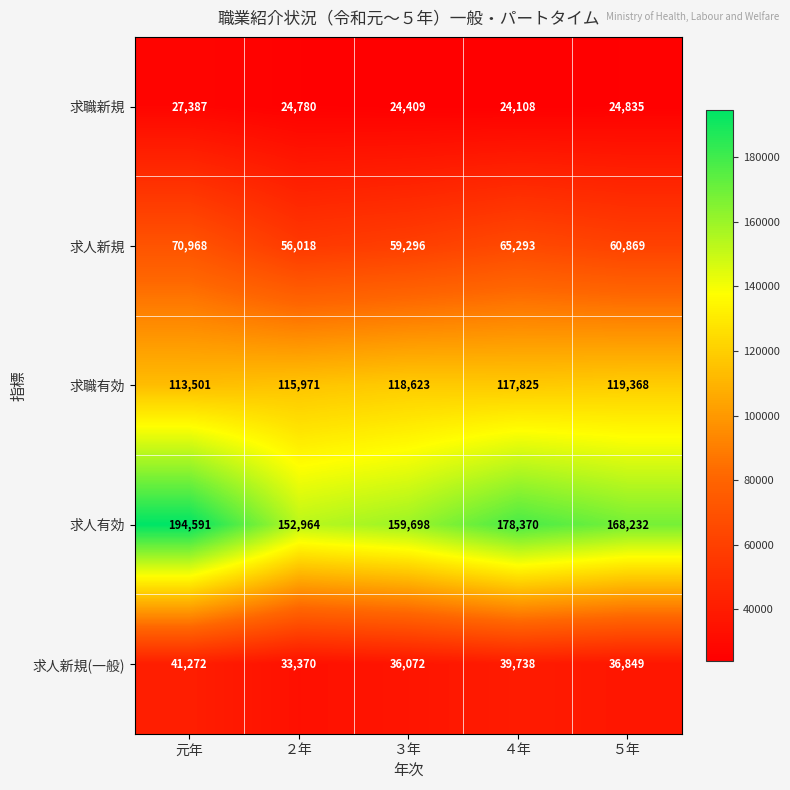

What is the sum of all 求人新規 values?

312444